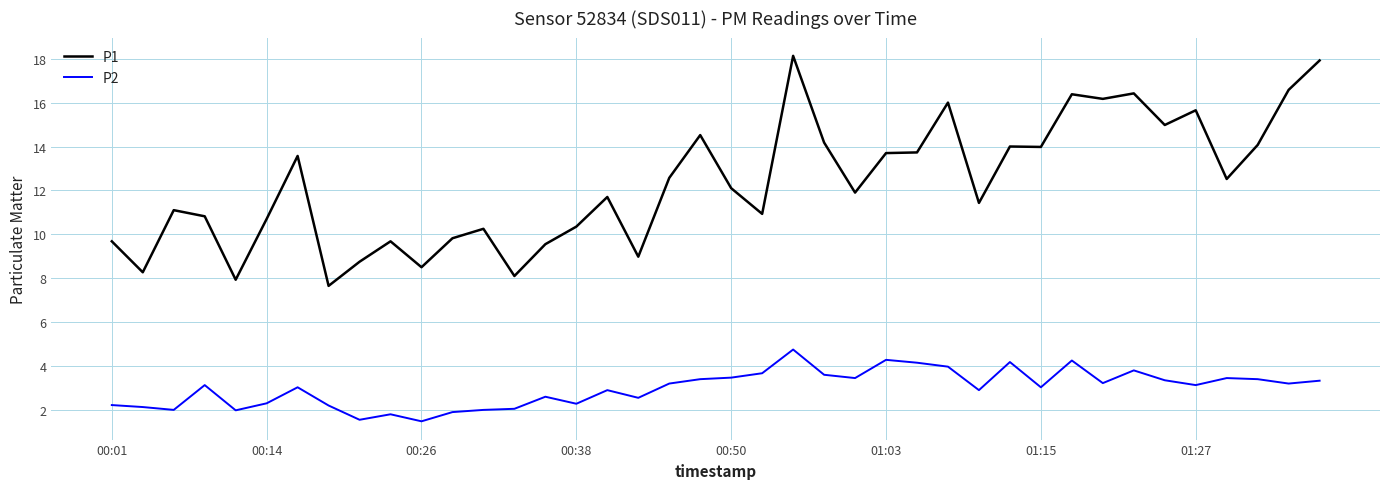

How many categories are shown in the chart?

40